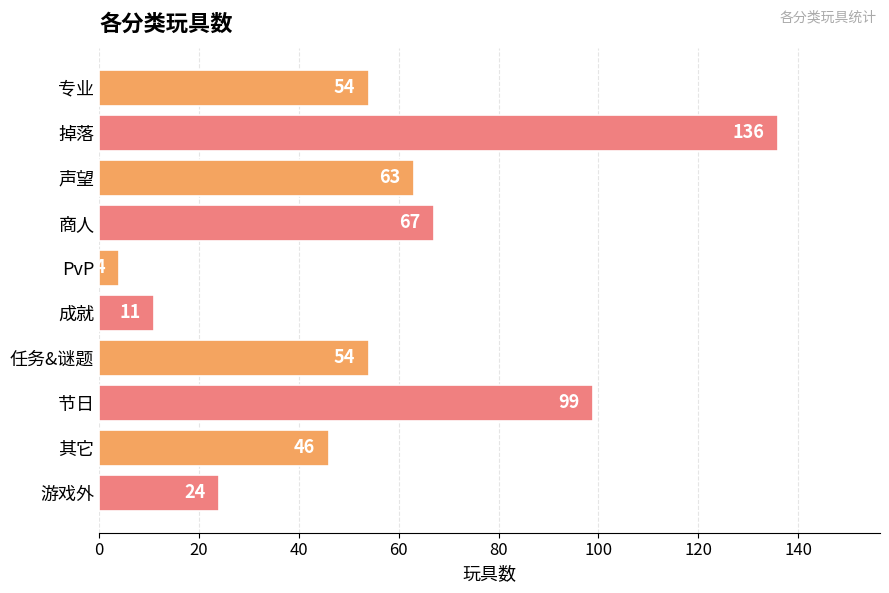

Does the chart contain any negative values?

No